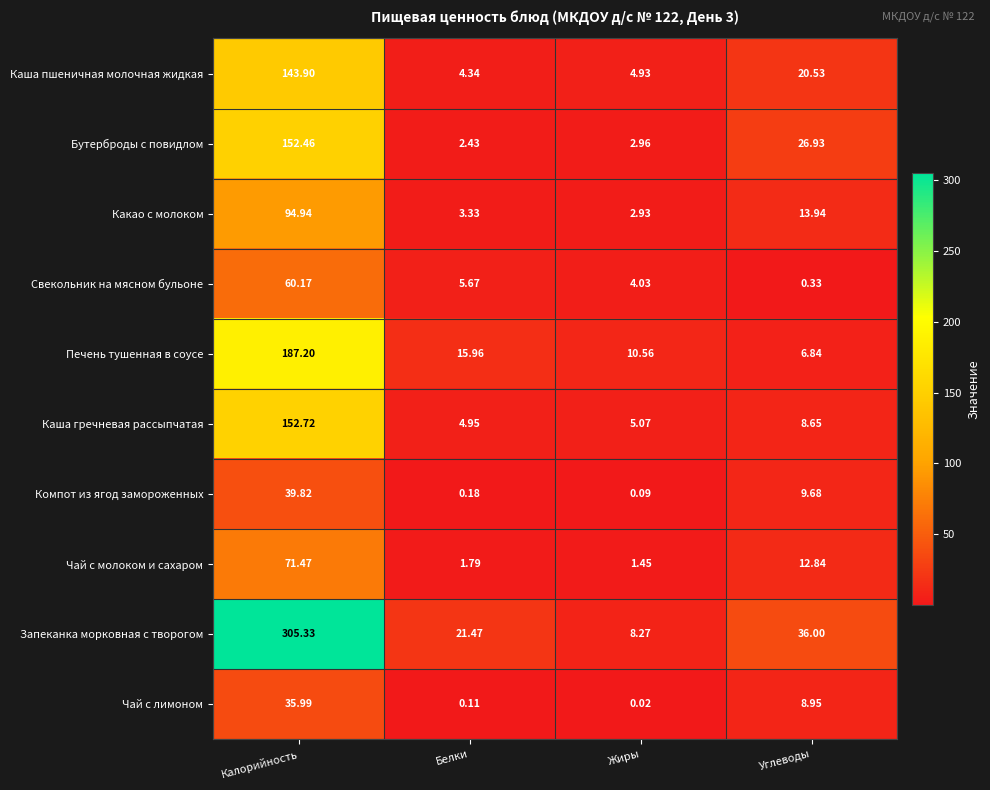

Where does the Печень тушенная в соусе series first go above 15?

Калорийность